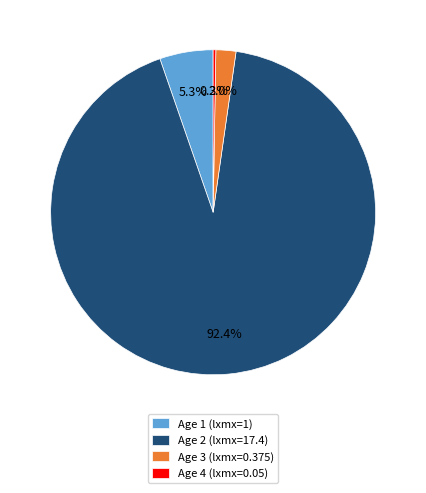

Is there a majority slice in this chart?

Yes